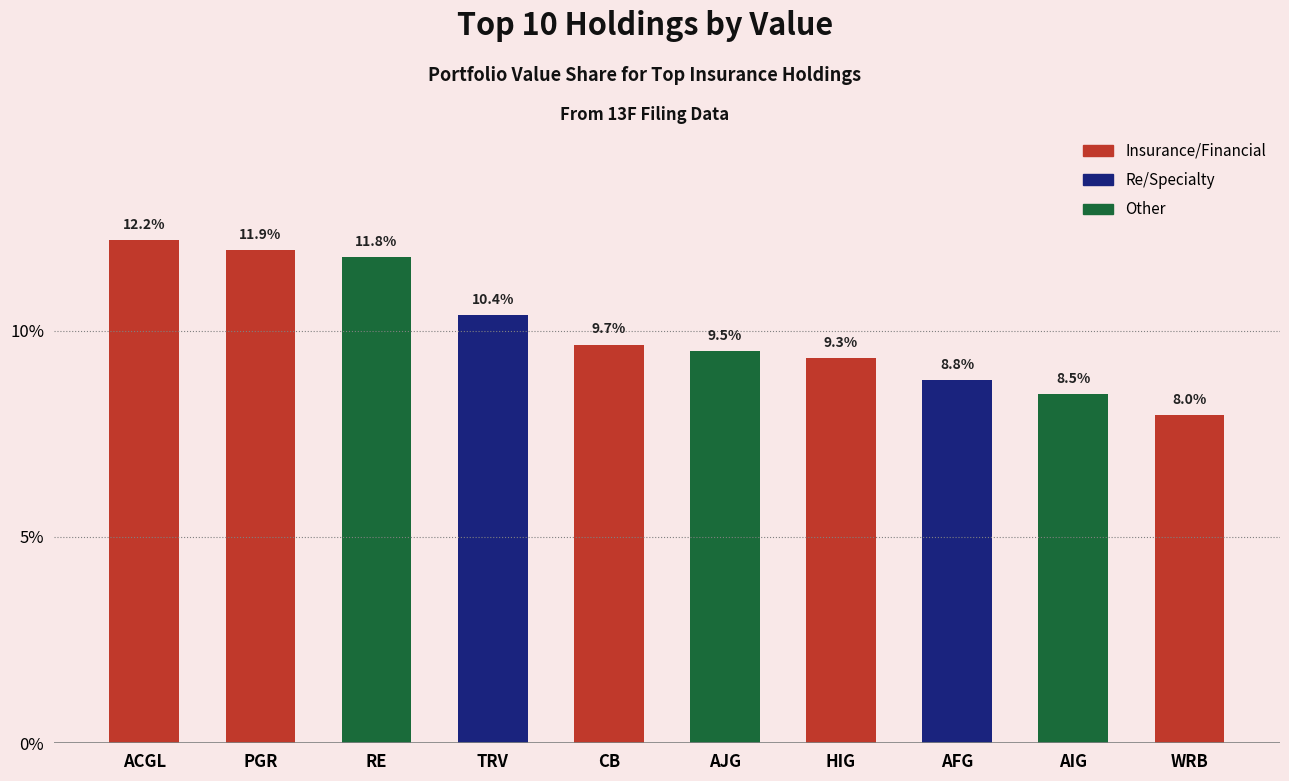

True or false: the data shows 10.4 at TRV.

True